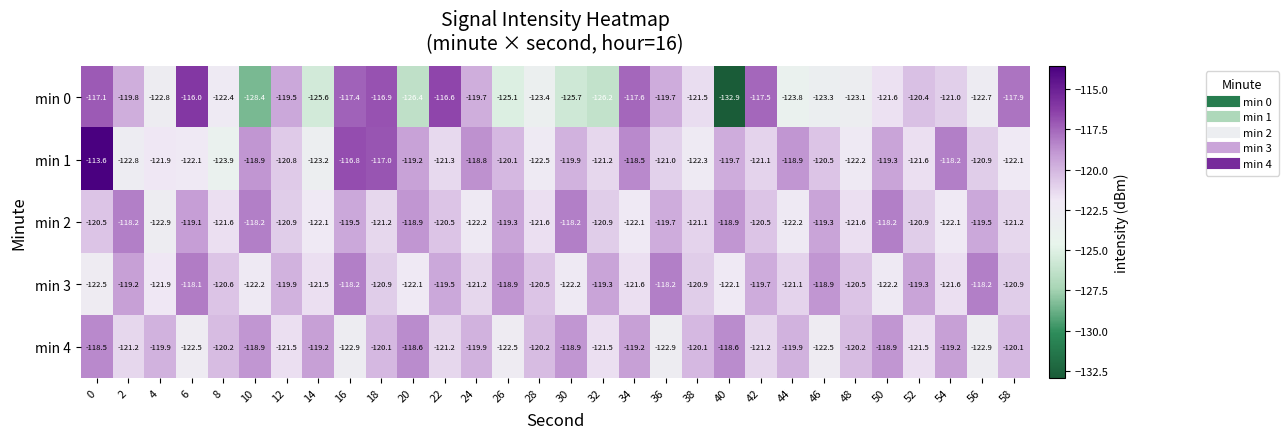

What is the approximate value of min 1 at 38?

-122.3